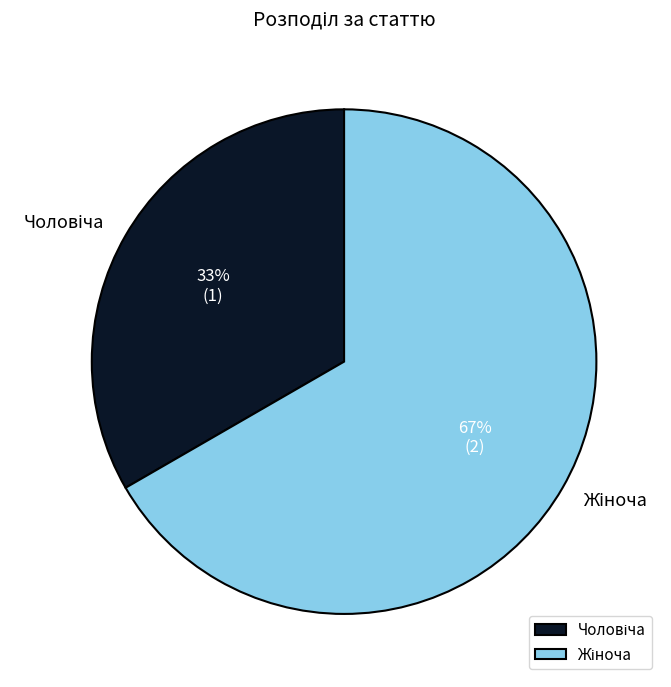

Does any single category account for the majority?

Yes